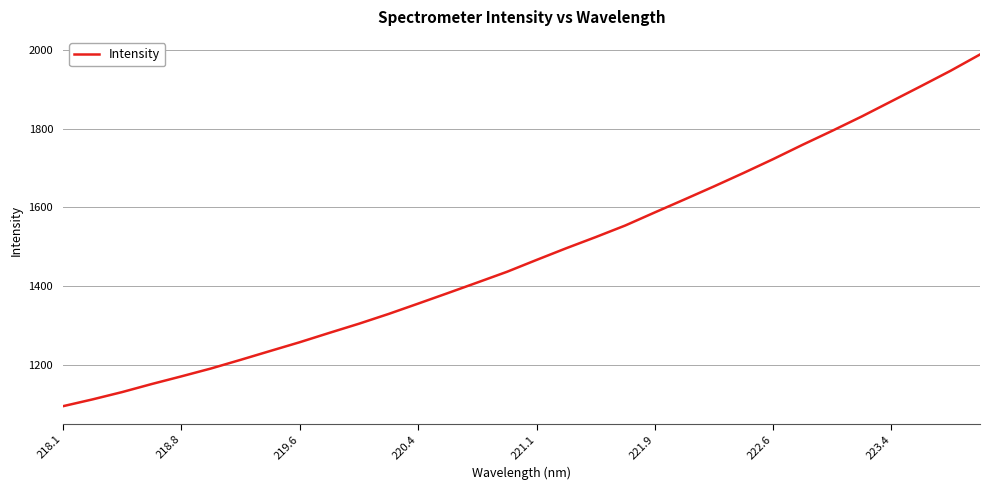

What is the smallest value displayed?

1094.0